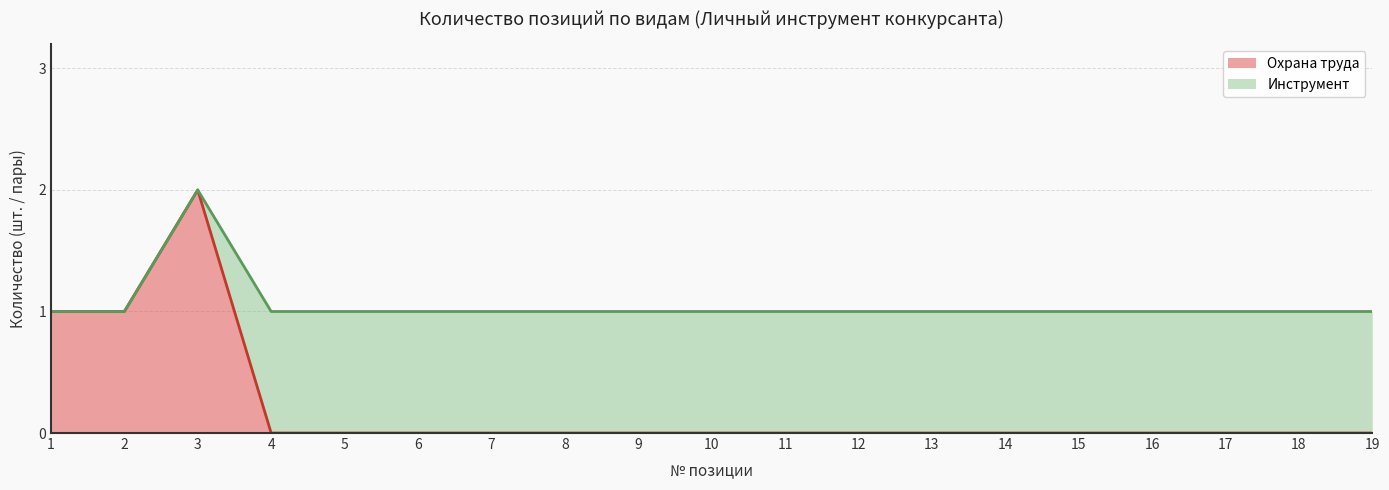

Is it true that the value at 10 is -1?

False